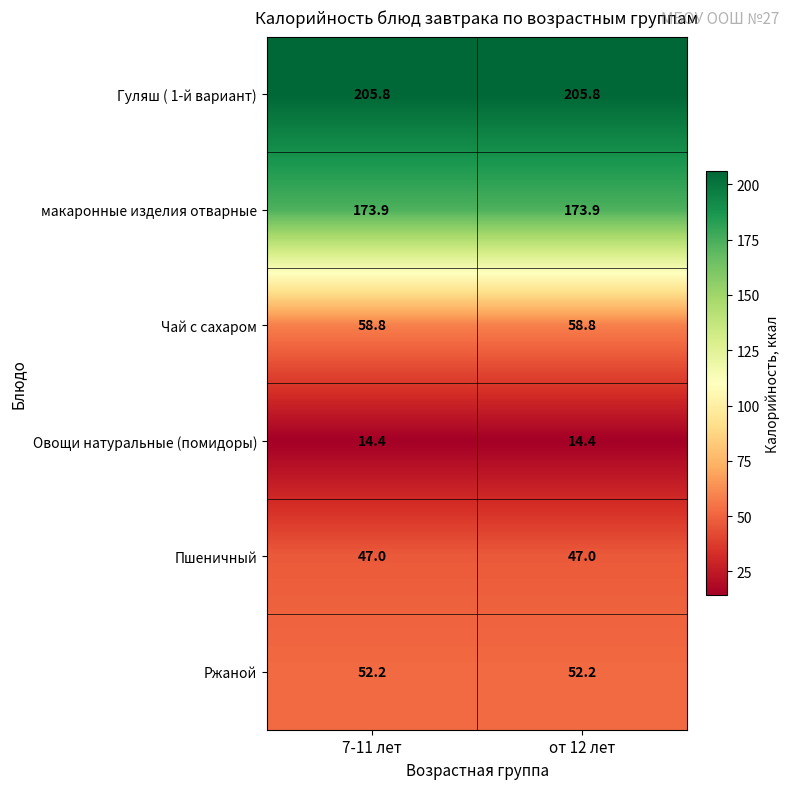

Reading left to right, transcribe all the data shown in this chart.

Гуляш ( 1-й вариант): 205.8	205.8
макаронные изделия отварные: 173.9	173.9
Чай с сахаром: 58.8	58.8
Овощи натуральные (помидоры): 14.4	14.4
Пшеничный: 47.0	47.0
Ржаной: 52.2	52.2